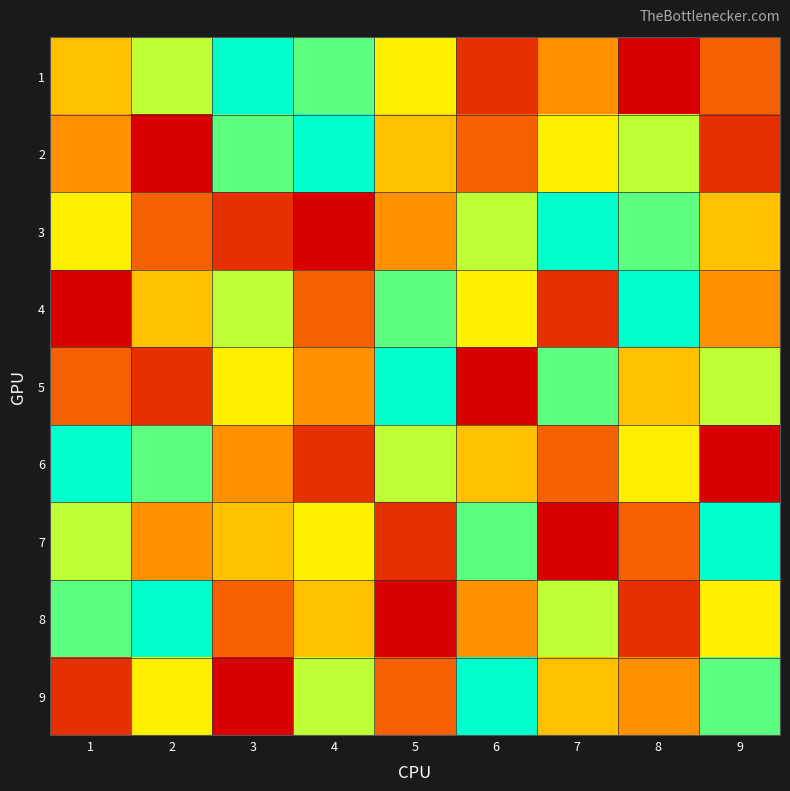

What is the spread (max minus min) of values at 8?

8